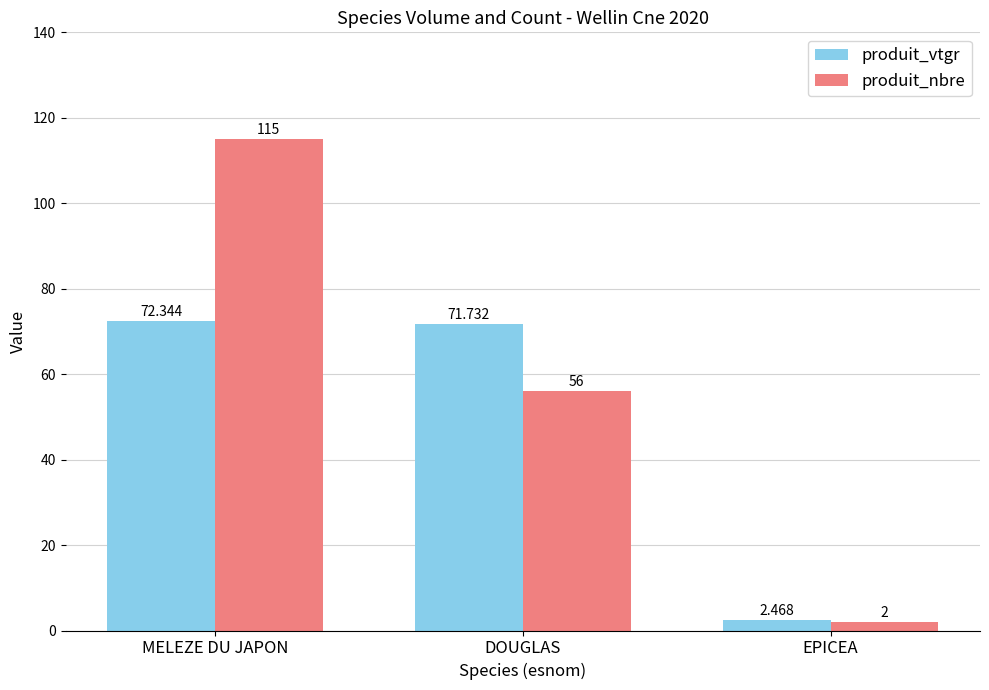

What is the spread (max minus min) of values at DOUGLAS?

15.7